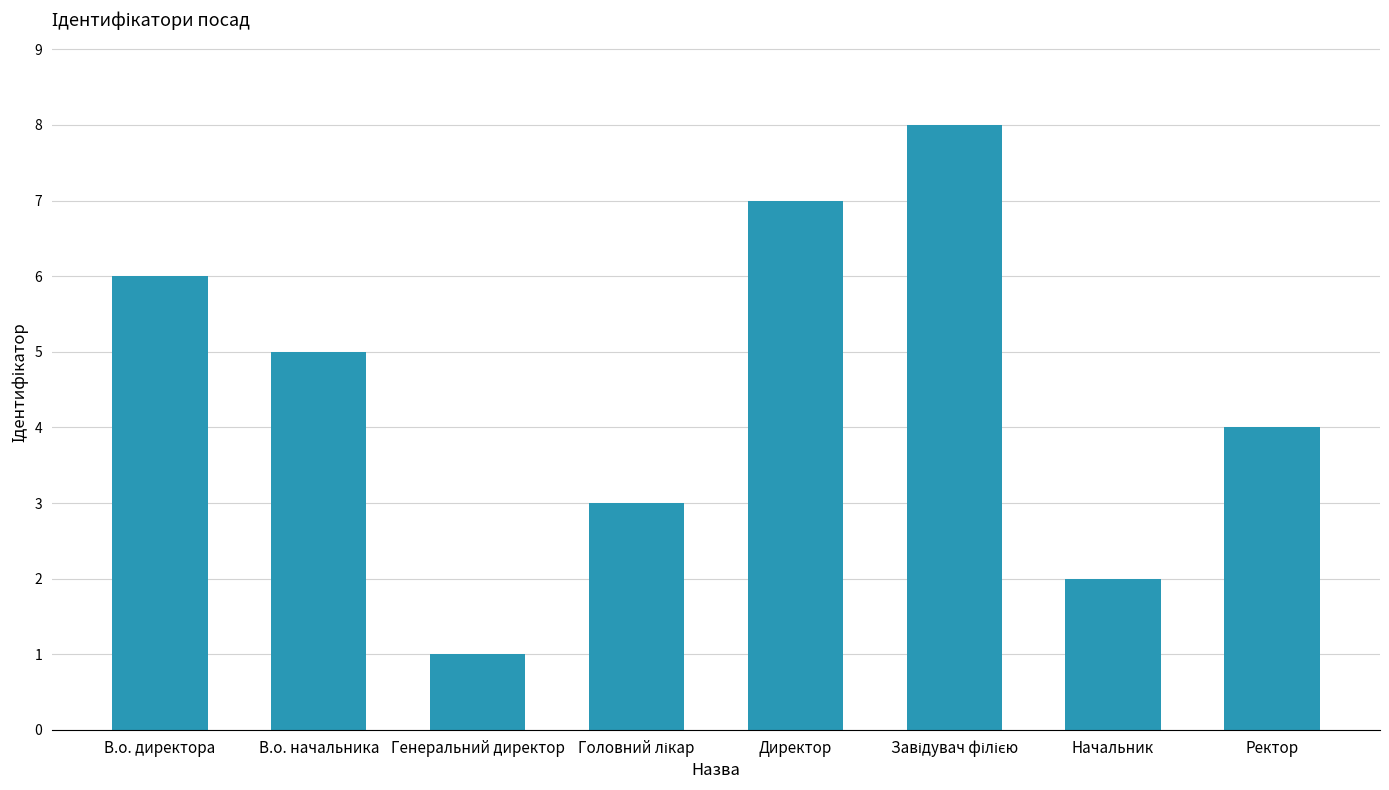

Does the chart contain stacked bars?

No